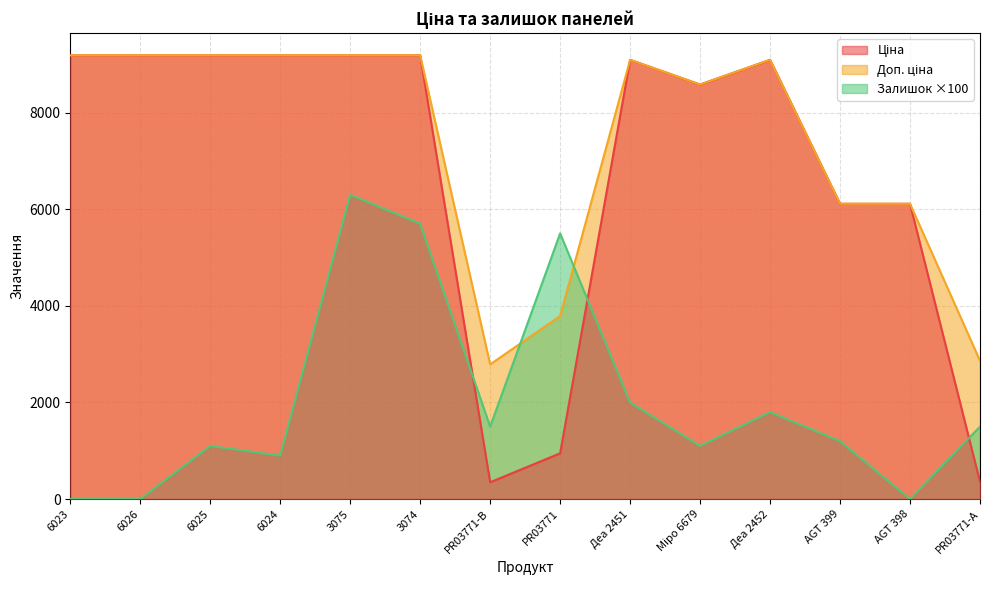

The Залишок series shows 2425.4 at PR03771-А. True or false?

False